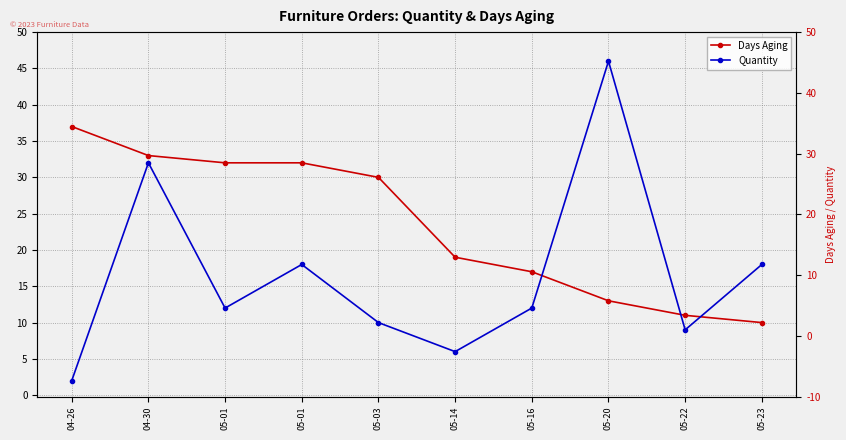

How many data points in Quantity are less than 12?

4